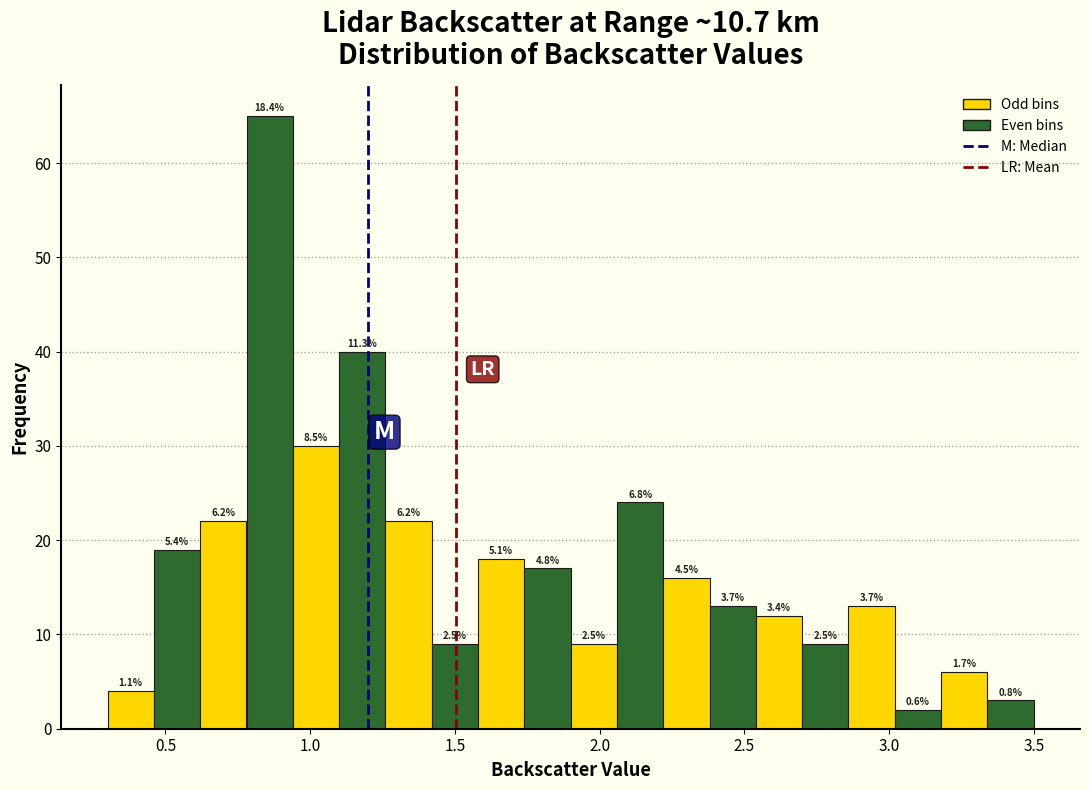

Read against the x-axis, roughly where is the centre of the tallest bar?

0.85